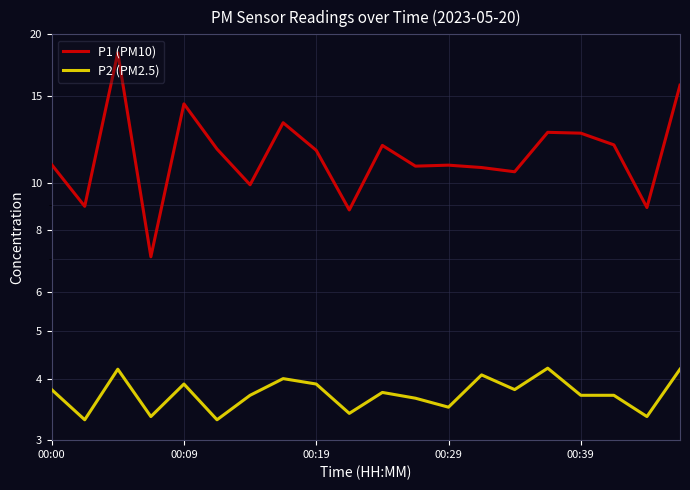

Reading left to right, extract all data points from this chart.

P1 (PM10): 10.9	8.9	18.4	7.1	14.4	11.7	9.9	13.2	11.6	8.8	11.9	10.8	10.8	10.7	10.5	12.7	12.6	11.9	8.9	15.8
P2 (PM2.5): 3.8	3.3	4.2	3.4	3.9	3.3	3.7	4.0	3.9	3.4	3.8	3.6	3.5	4.1	3.8	4.2	3.7	3.7	3.4	4.2